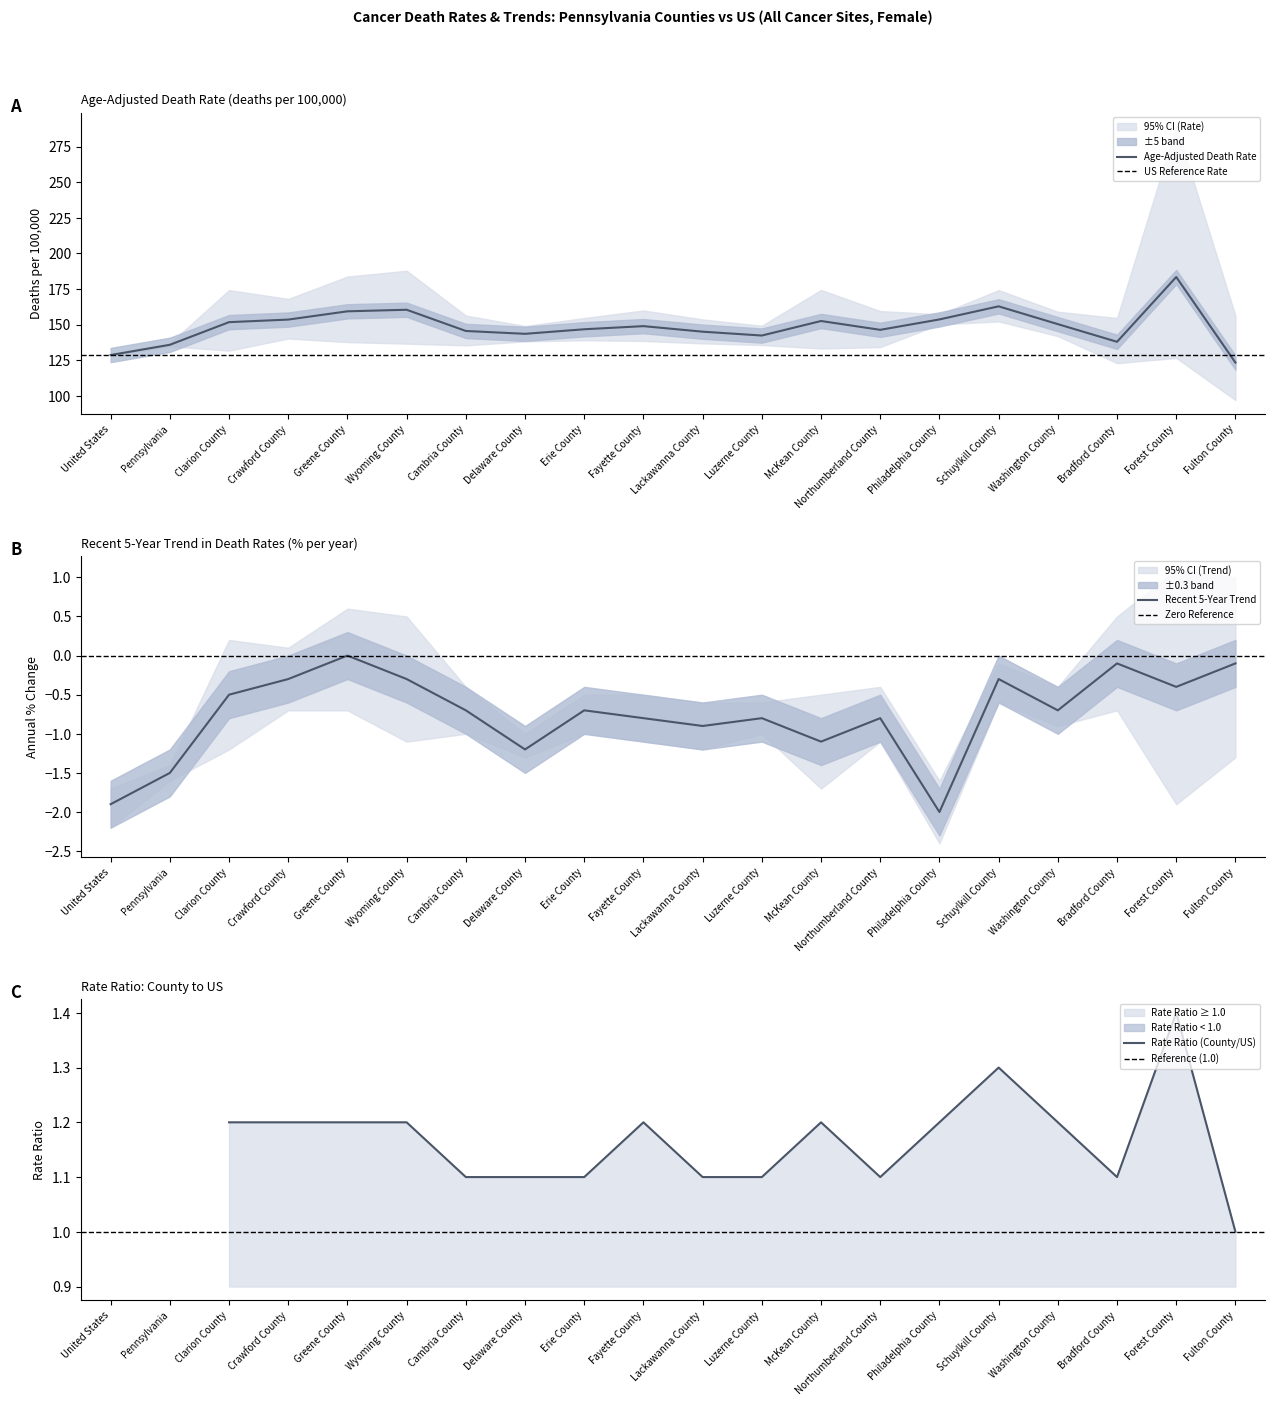

Read the Age-Adjusted Death Rate value at Northumberland County.

146.4